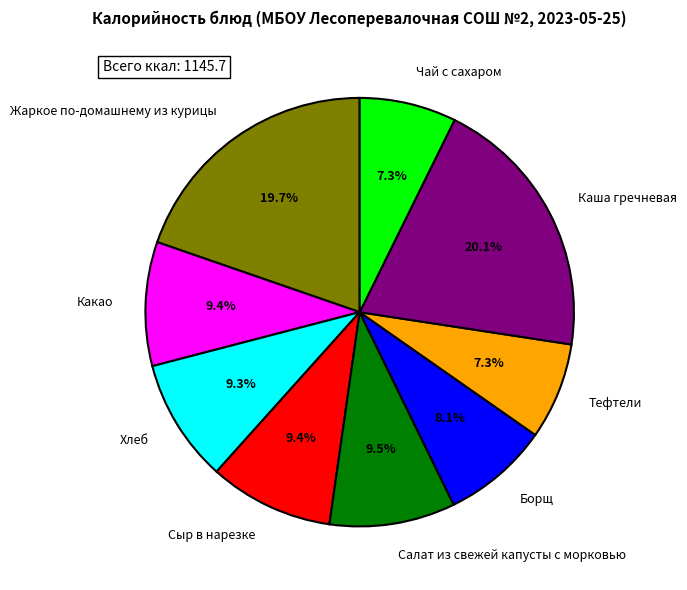

What is the ratio of the value at Сыр в нарезке to the value at Борщ?

1.2